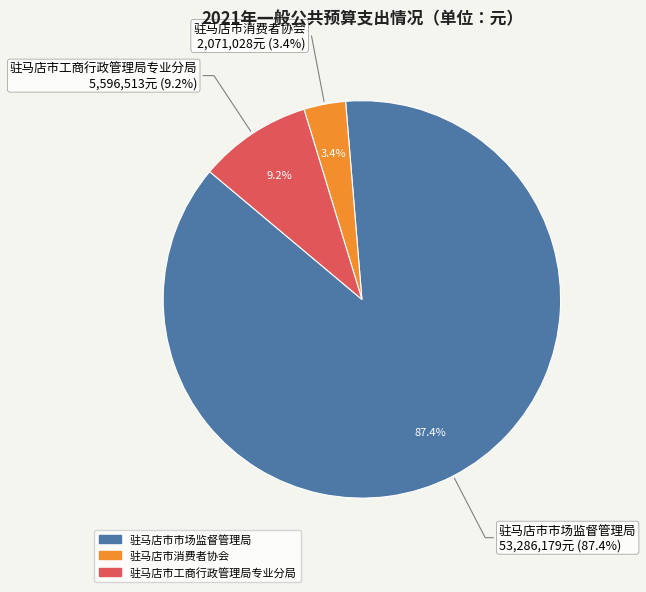

What percentage is the 驻马店市工商行政管理局专业分局 slice, to the nearest percent?

9%